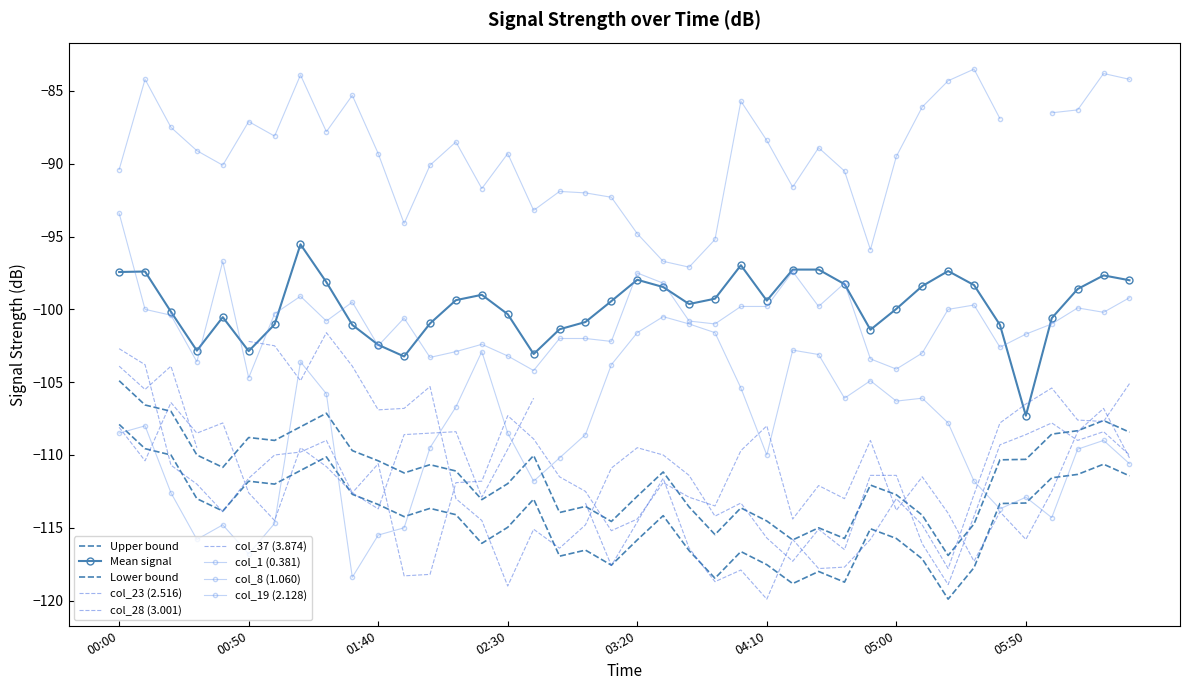

What is the value of the col_23 (2.516) point at the 3rd from the left?

-106.4